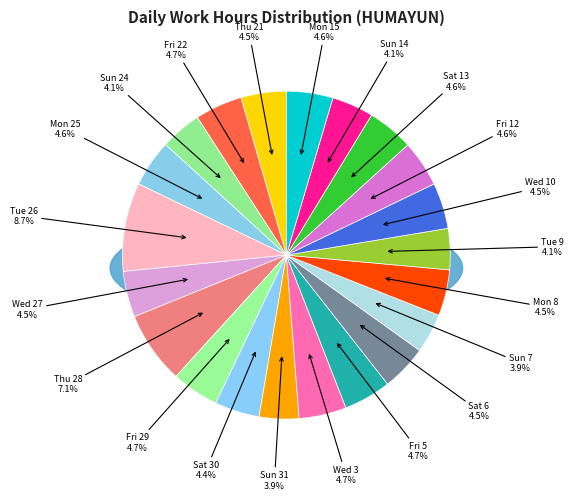

Approximately how many times larger is the value at Tue 9 compared to Fri 12?

0.9